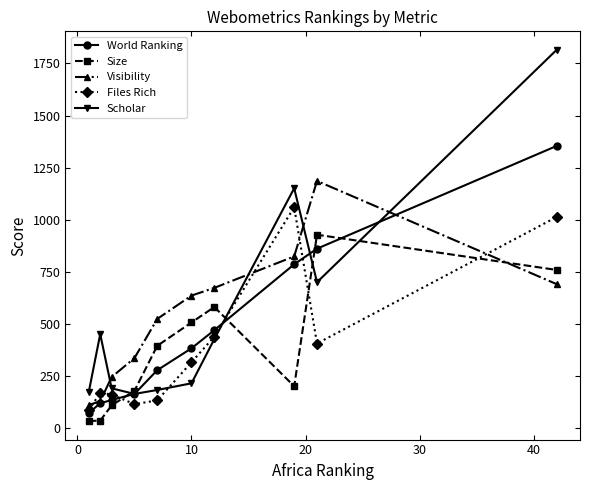

Does the chart have visible grid lines?

No